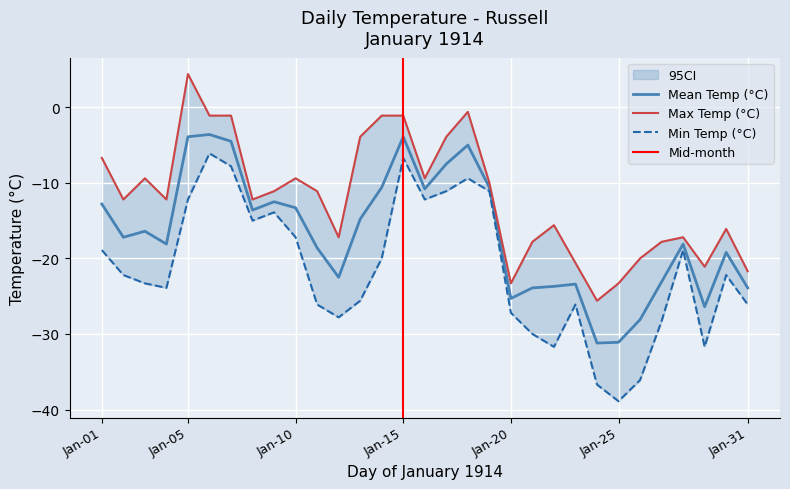

The Mean Temp (°C) series shows -7.4 at 22. True or false?

False